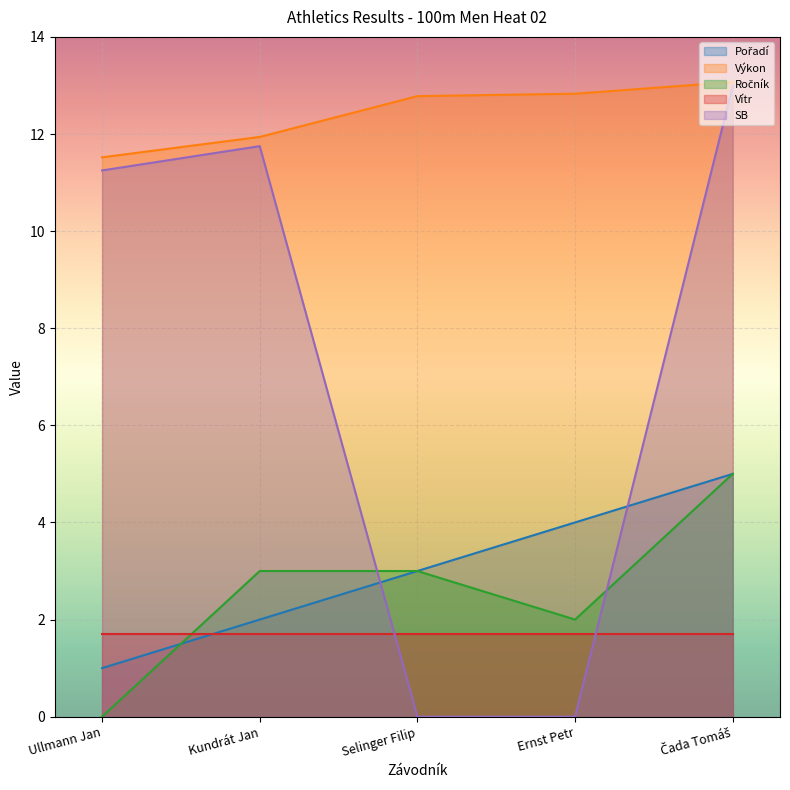

Which category has the highest value in the SB series?

Čada Tomáš